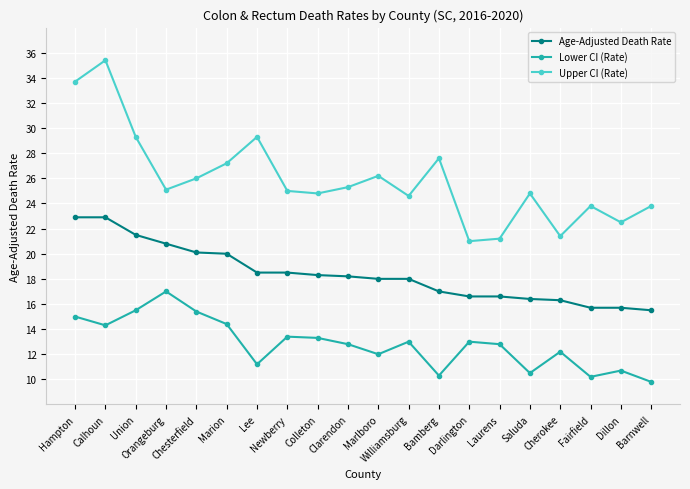

True or false: Age-Adjusted Death Rate has a value of 20.0 at Marion.

True